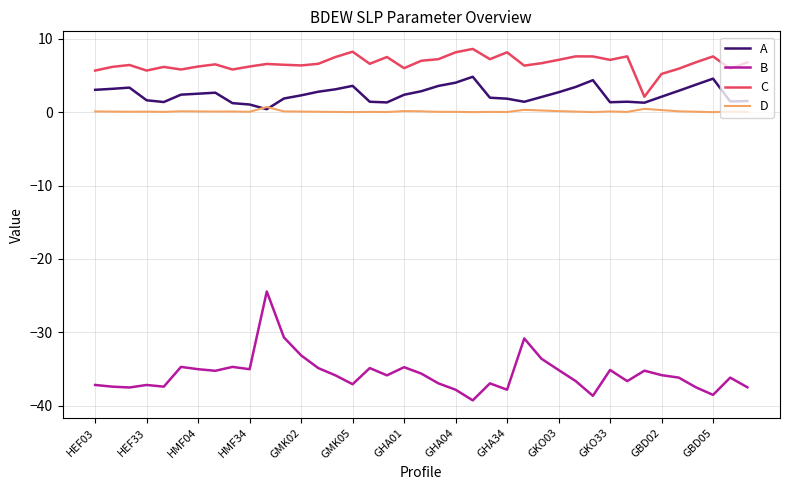

Which series has the widest spread of values?

B